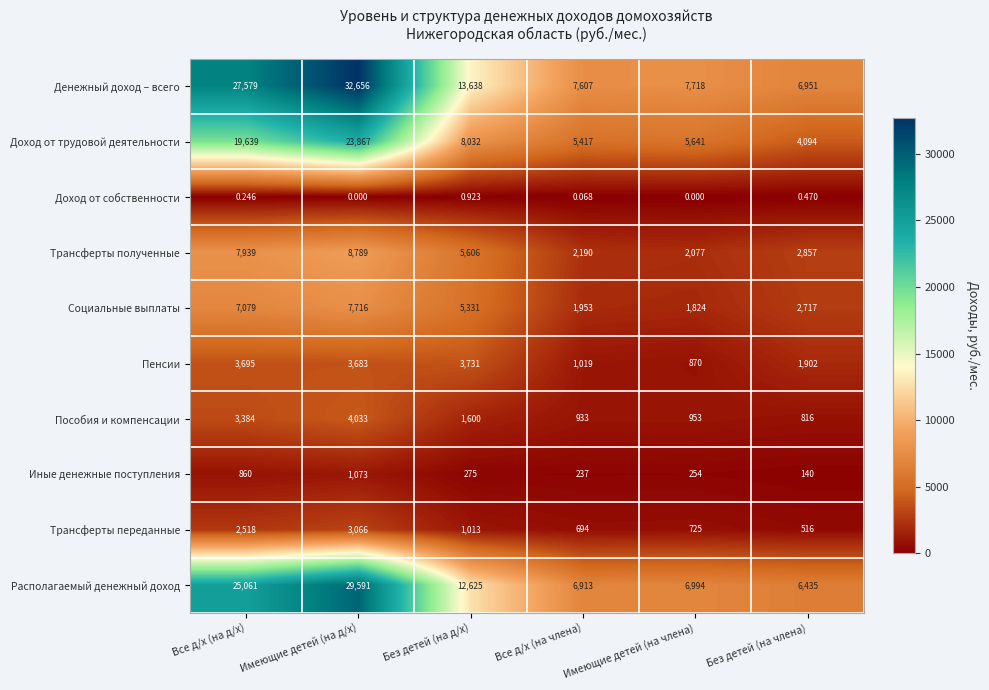

Which series has the widest spread of values?

Денежный доход – всего